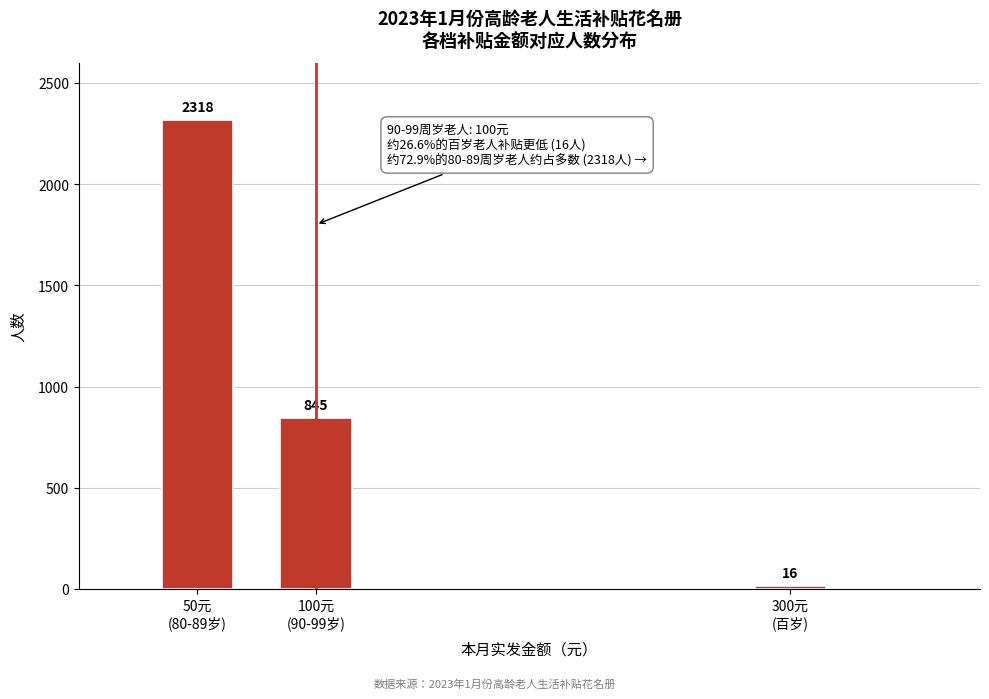

Reading right to left, extract all data points from this chart.

16	845	2318